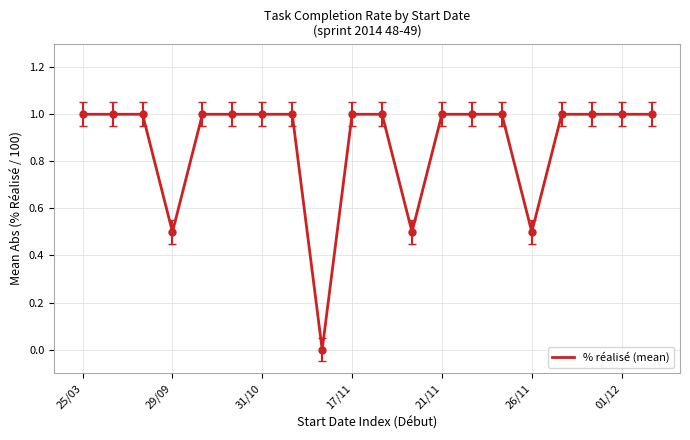

How many positive values are there?

19